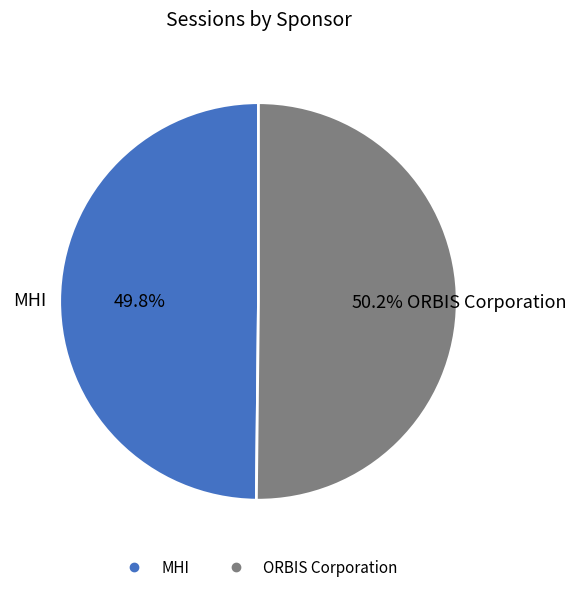

To the nearest percent, what percentage of the pie is ORBIS Corporation?

50%